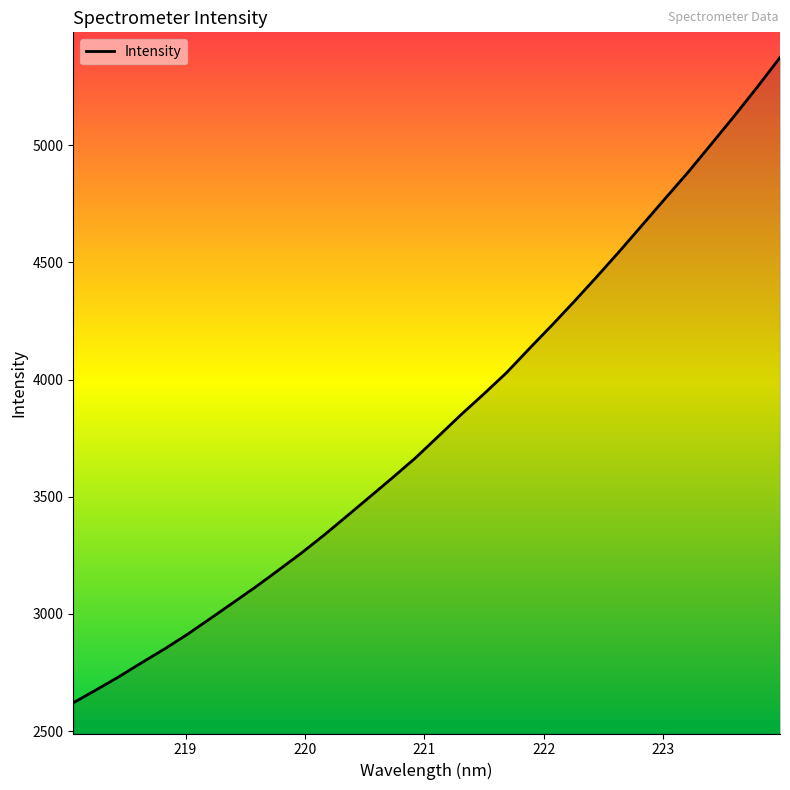

Count the number of categories in the chart.

32